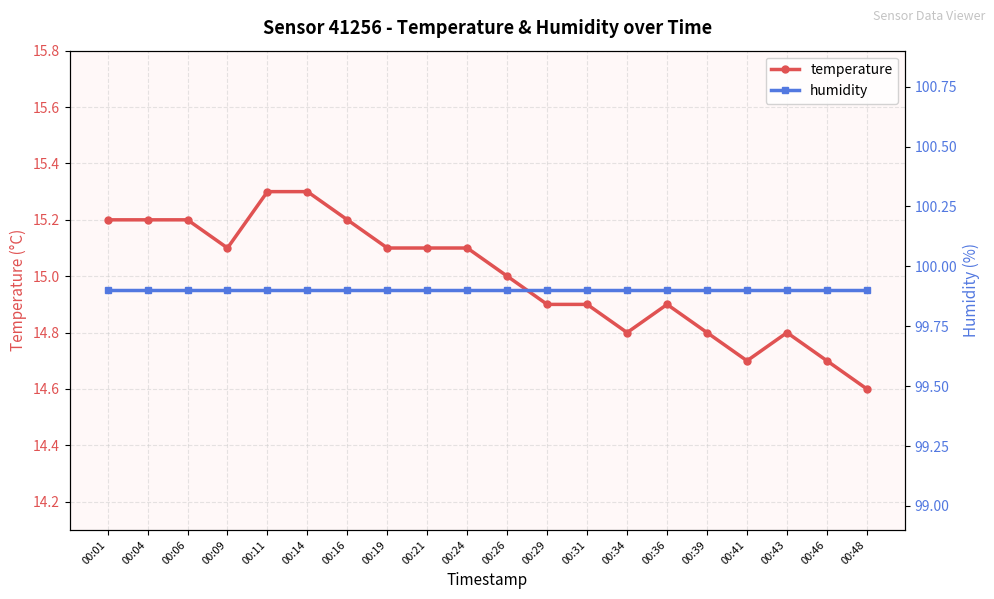

Which series has the widest spread of values?

temperature